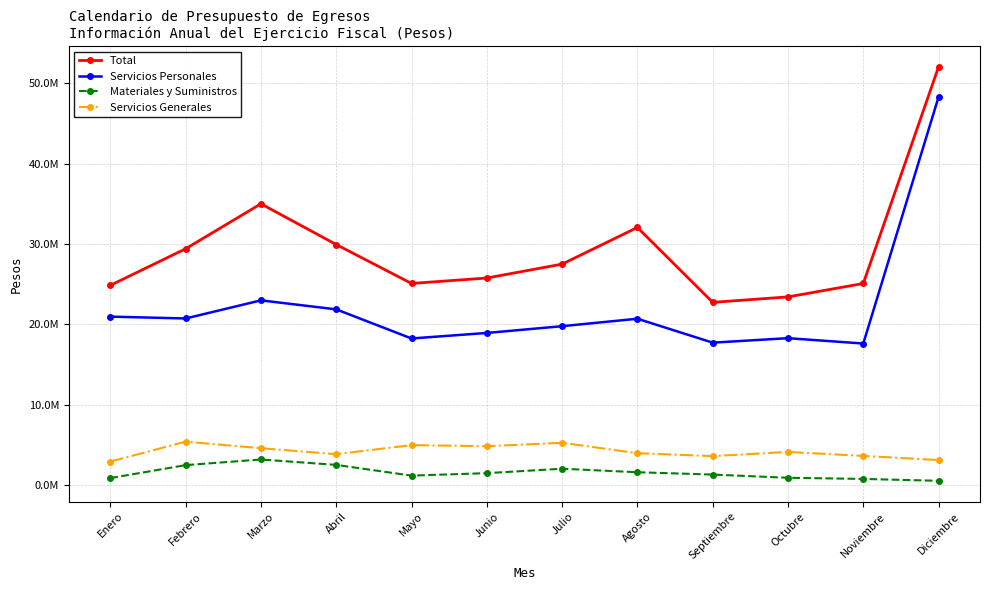

What are all the series names shown in the legend?

Total, Servicios Personales, Materiales y Suministros, Servicios Generales